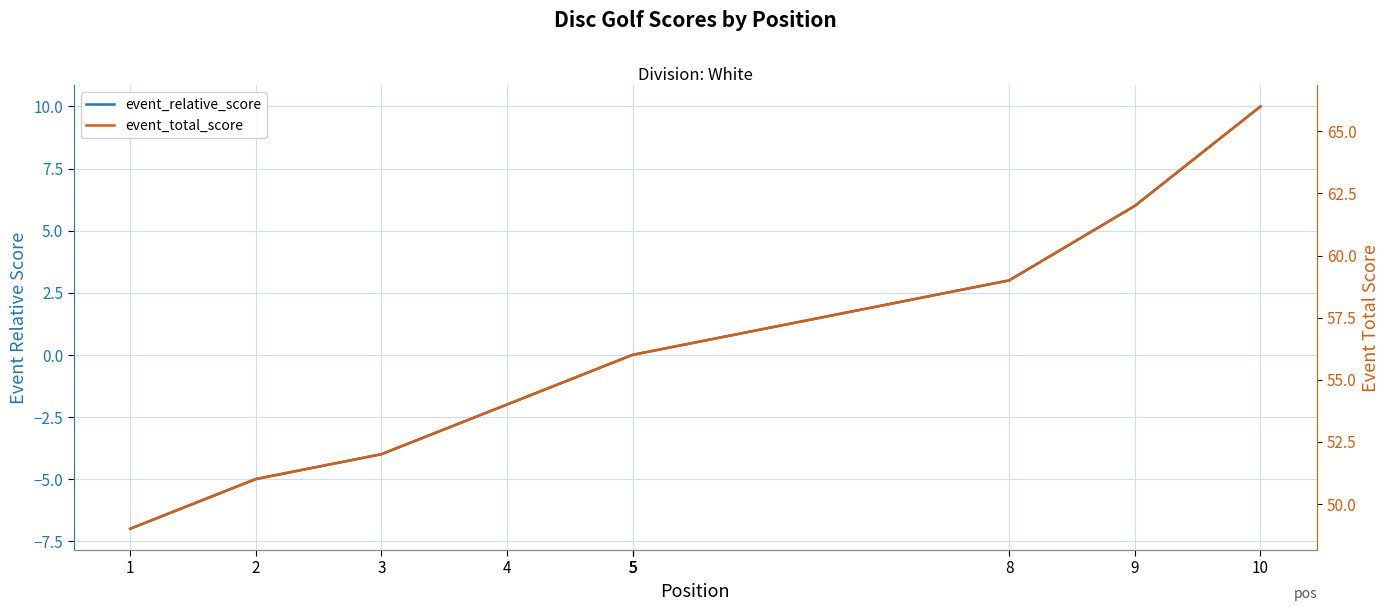

Between 1 and 4, which is larger?

4